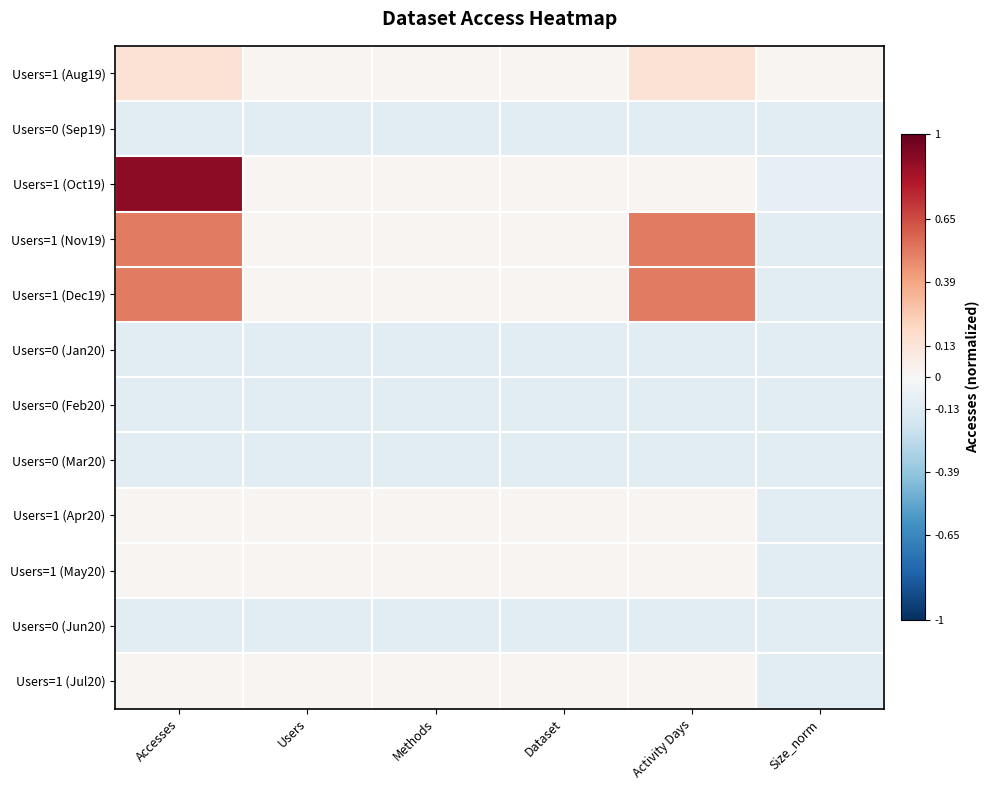

What is the greatest value displayed?

0.9